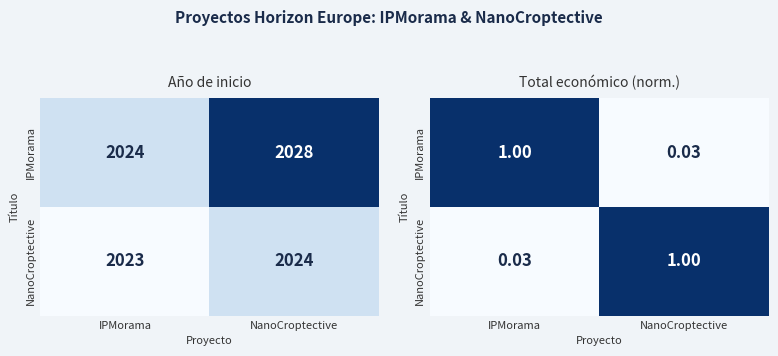

List the series in order of their peak value, lowest first.

IPMorama, NanoCroptective